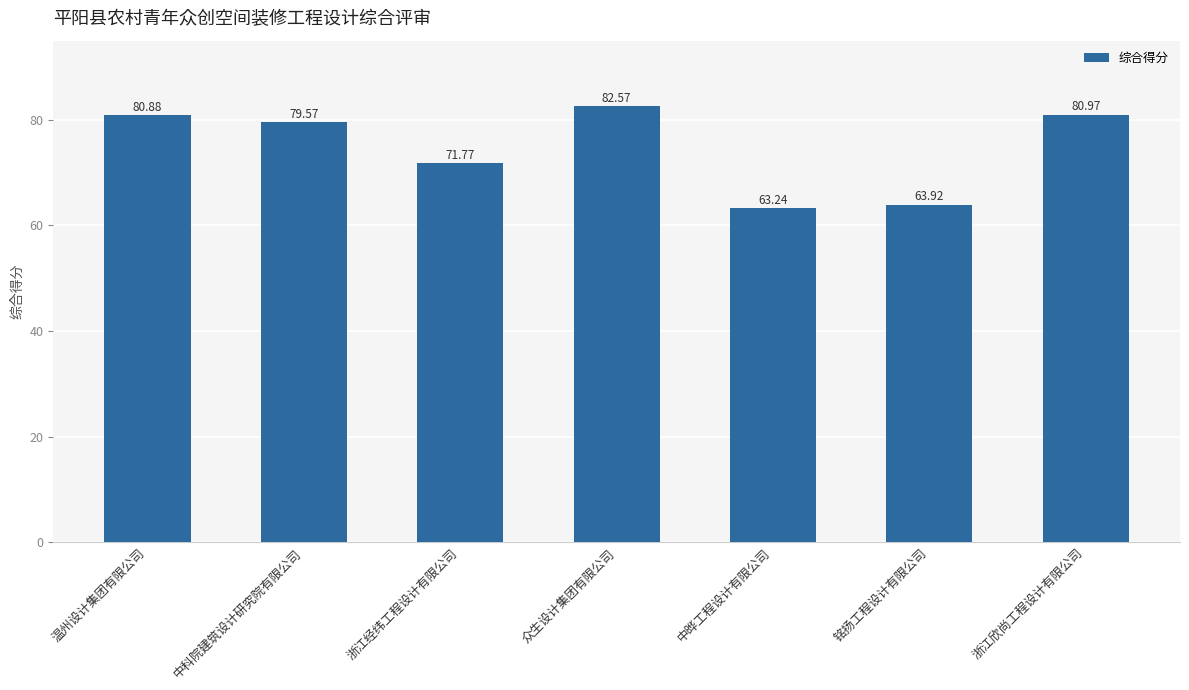

Count the number of data series in this chart.

1